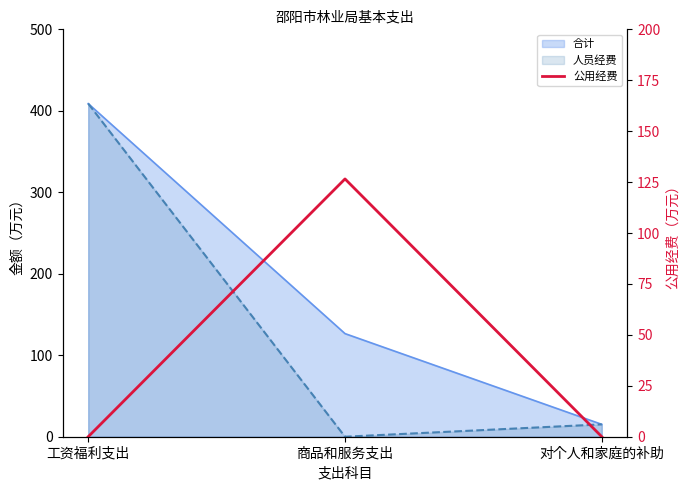

The value at 对个人和家庭的补助 is -69.0. True or false?

False